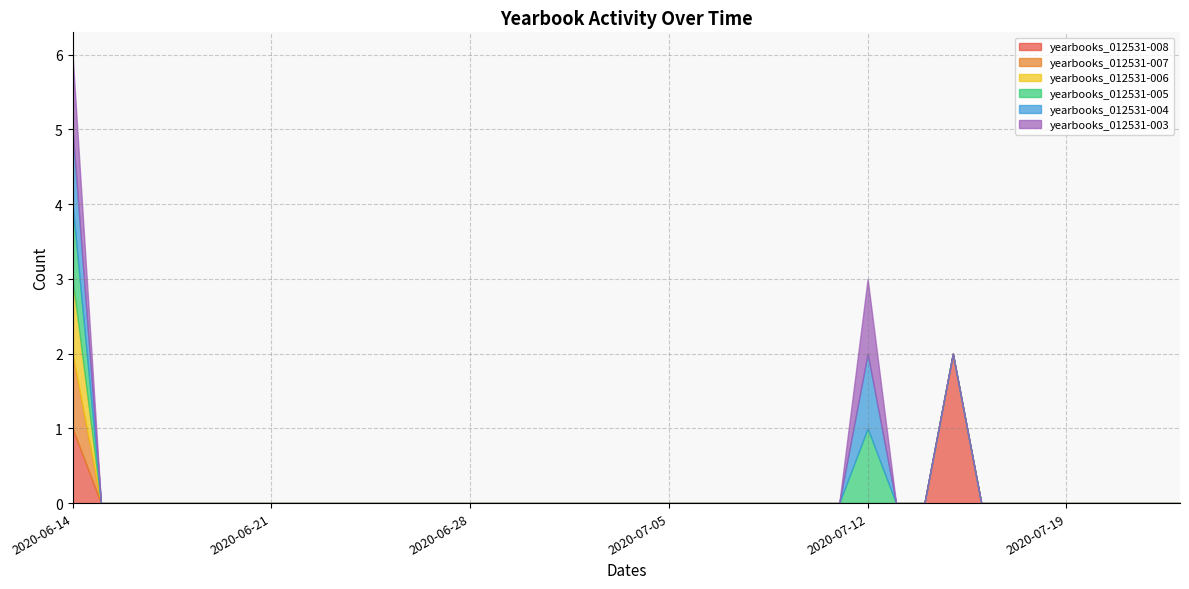

Is the value of yearbooks_012531-007 at 2020-07-14 greater than the value of yearbooks_012531-005 at 2020-07-12?

No